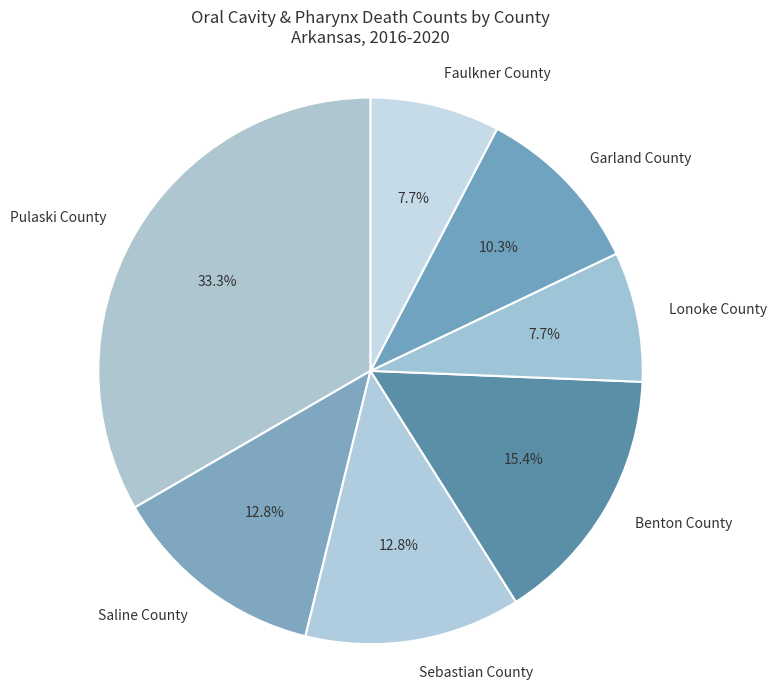

What portion of the pie excludes Sebastian County?

87.2%